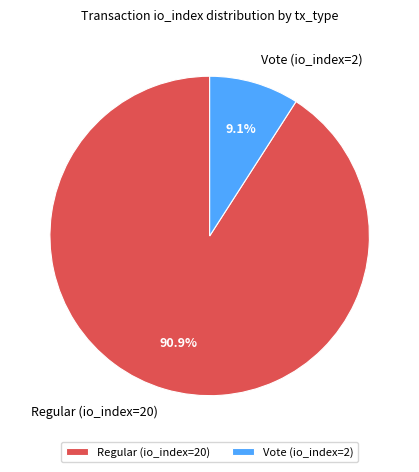

What is the smallest slice in the pie chart?

Vote (io_index=2)